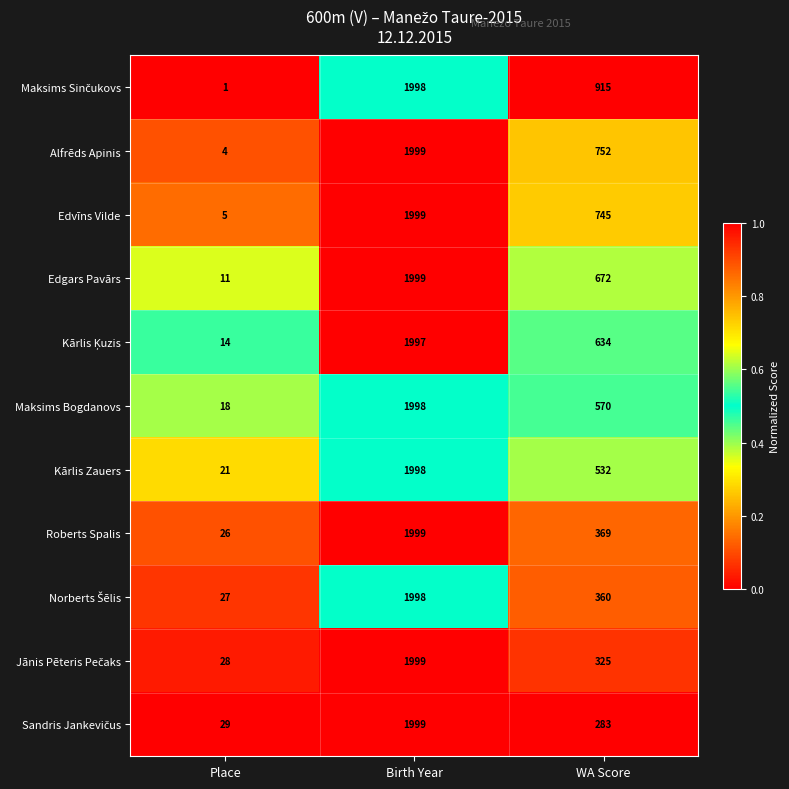

The Edgars Pavārs series shows 15 at Place. True or false?

False